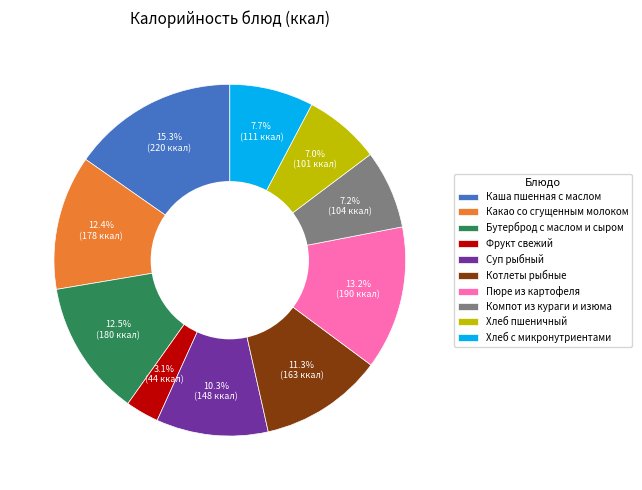

To the nearest percent, what is the difference between the largest and smallest slice percentages?

12%